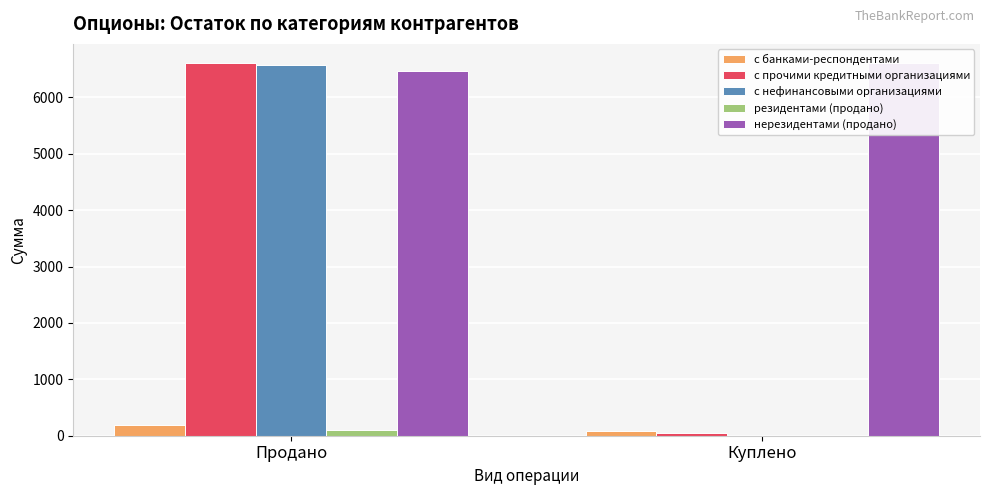

What position from the right is Куплено?

1